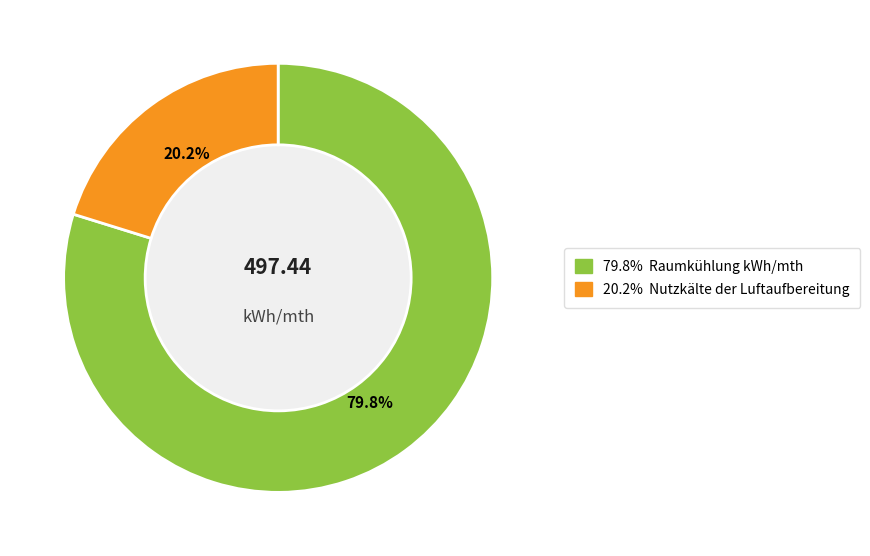

To the nearest percent, what is the average slice percentage?

50%